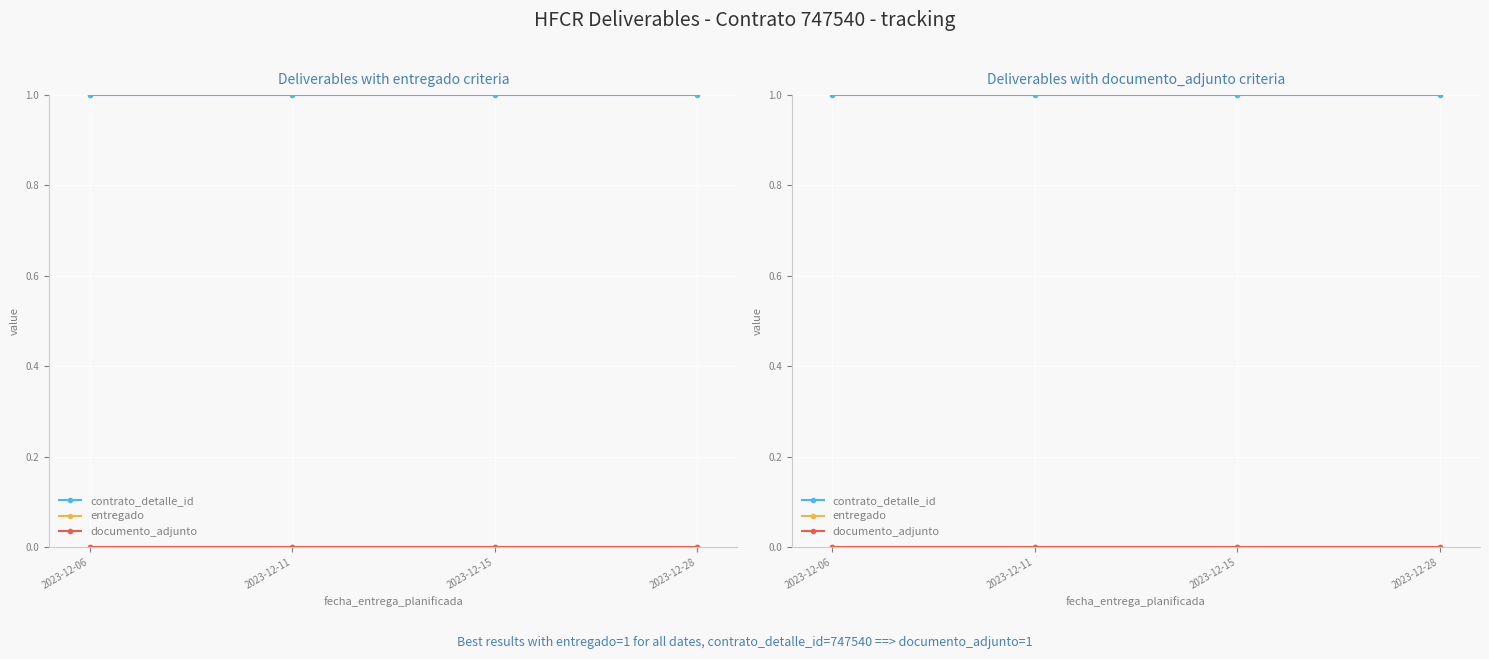

Does the chart display data point markers on the line(s)?

Yes